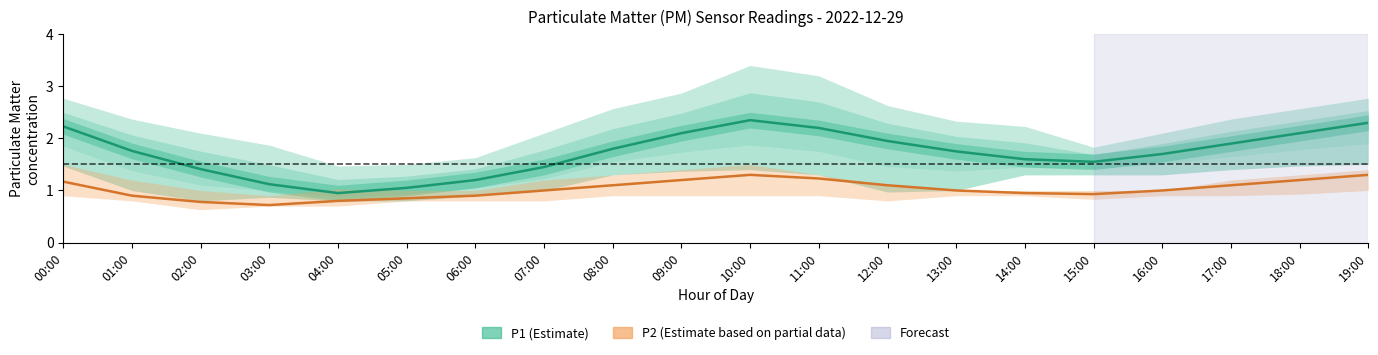

What is the difference between the second highest and minimum values in the P2_upper series?

0.6